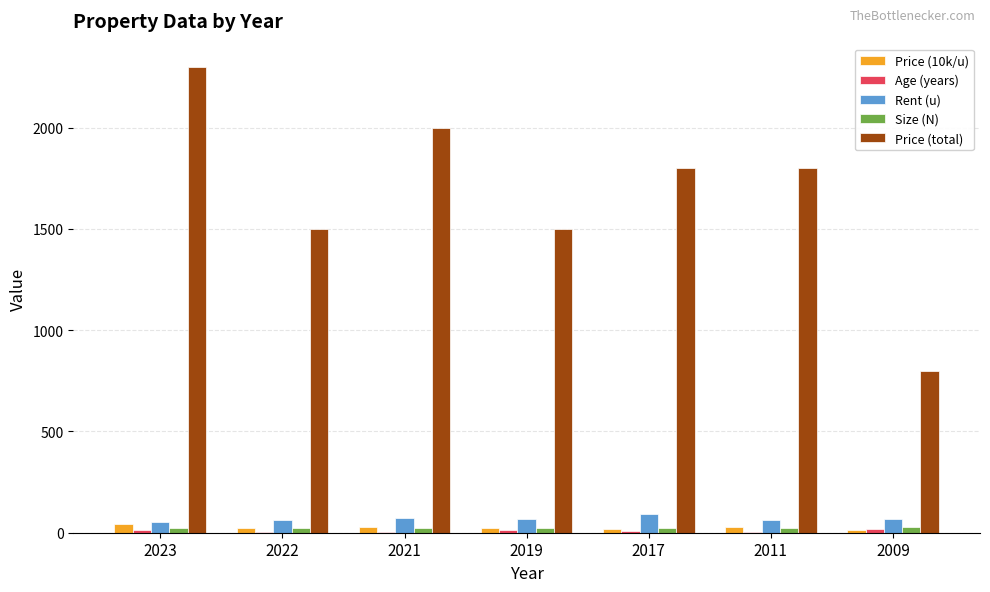

What is the sum of all Price (total) values?

11700.0